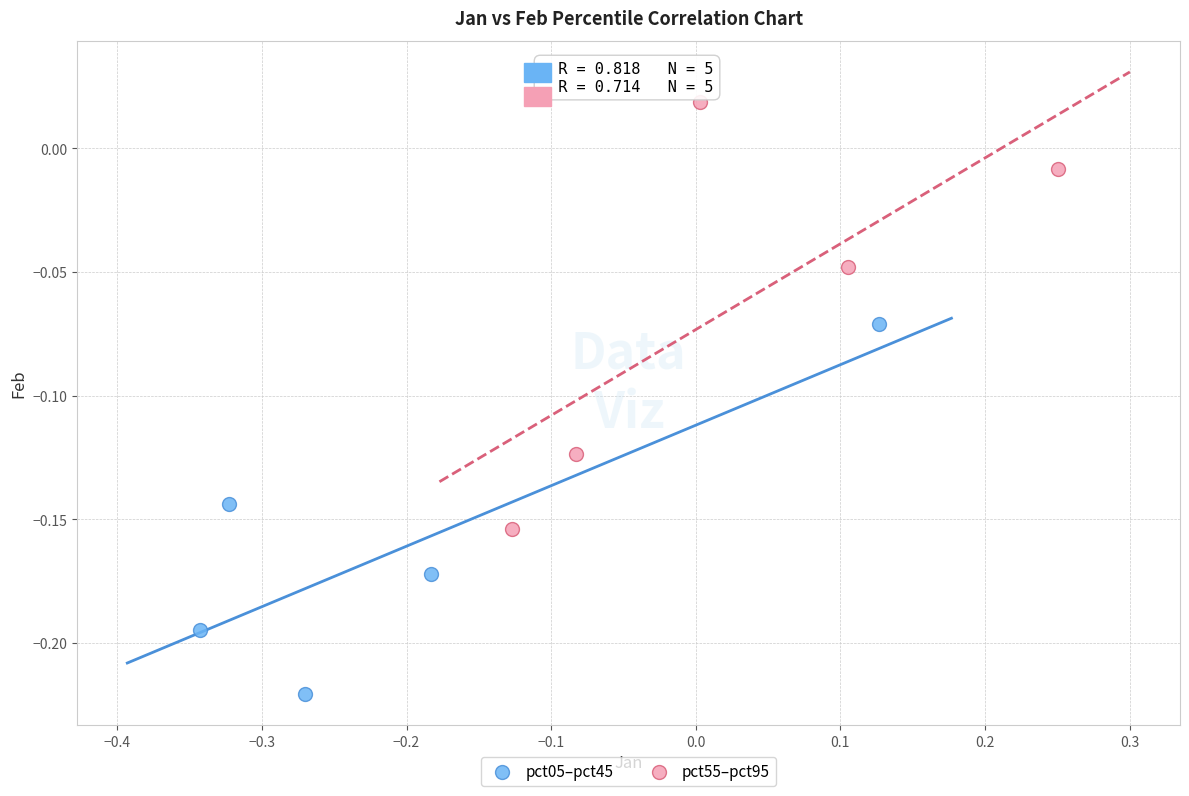

What are all the series names shown in the legend?

pct05–pct45, pct55–pct95